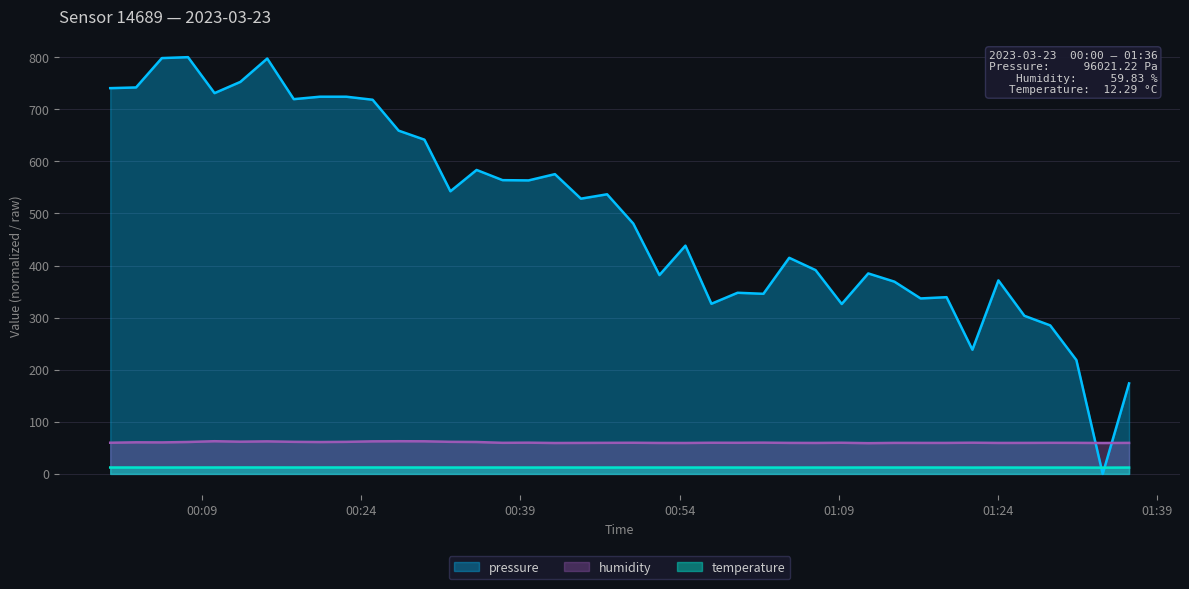

True or false: pressure has a value of 218.6 at 2023-03-23T01:31:24.

True